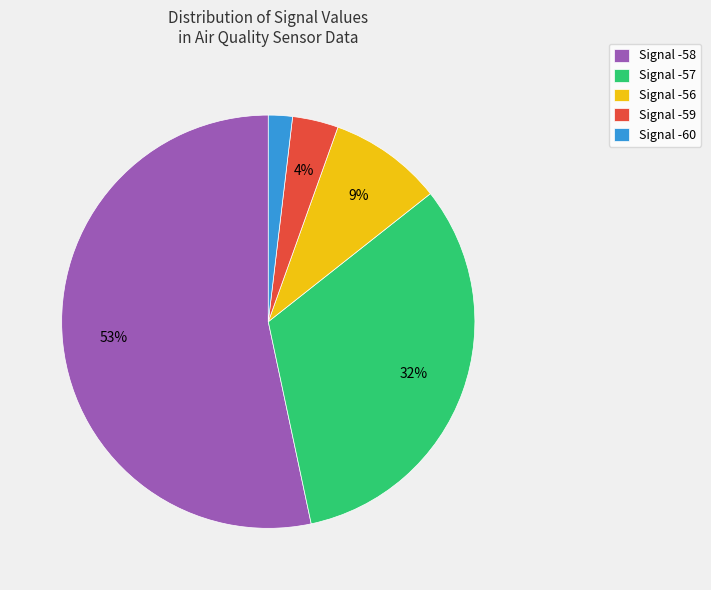

What is the majority slice?

Signal -58